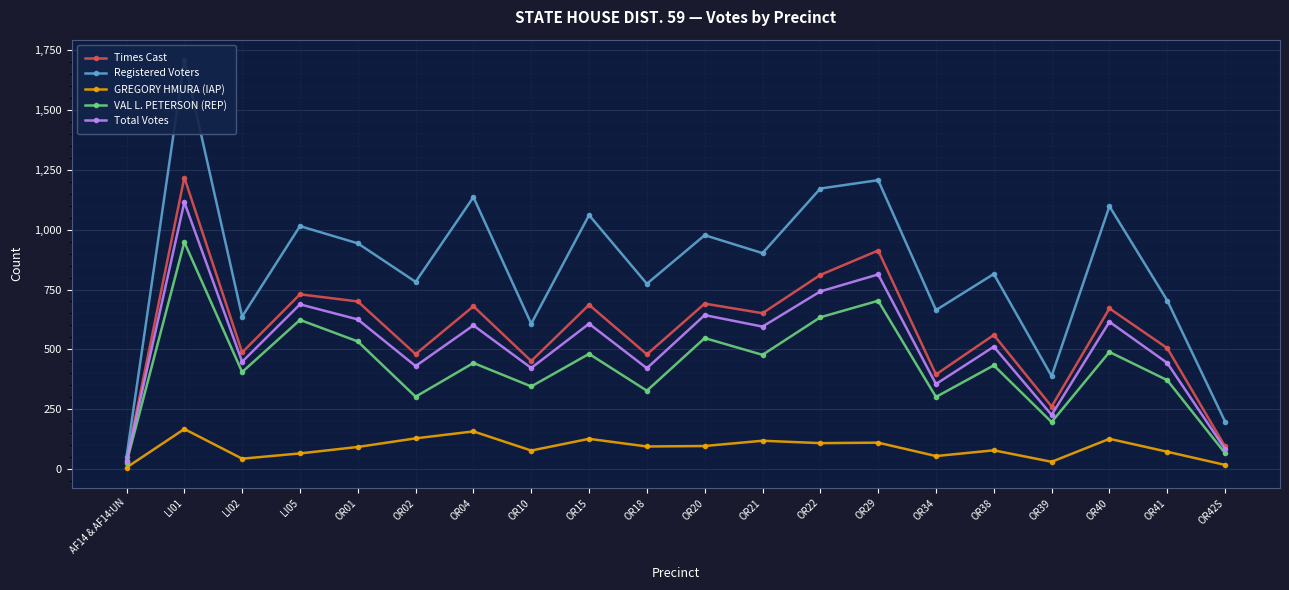

True or false: GREGORY HMURA (IAP) and Registered Voters intersect in this chart.

False